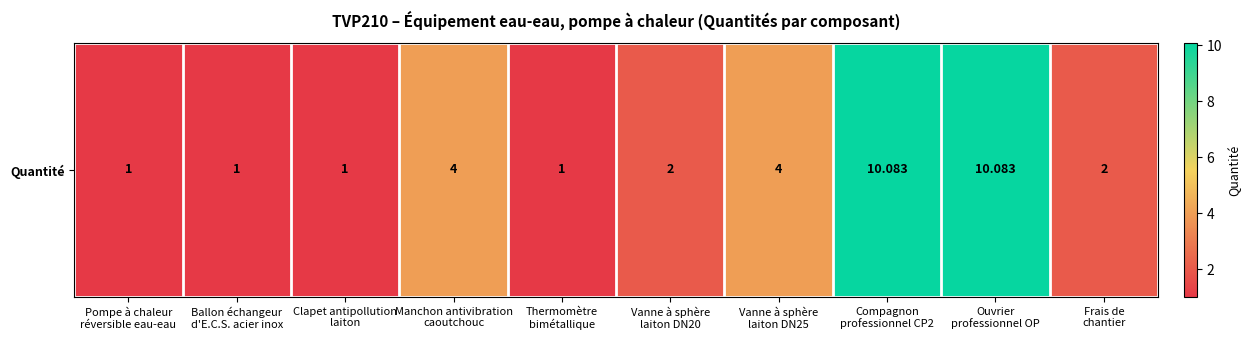

At which label is the value closest to 5?

Manchon antivibration
caoutchouc